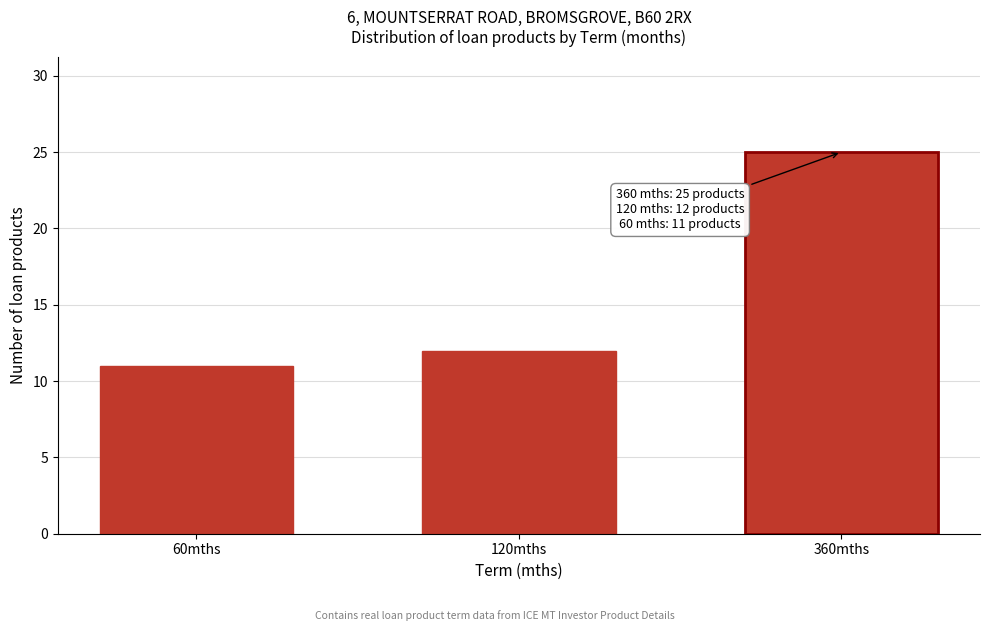

Reading left to right, transcribe all the data shown in this chart.

11	12	25